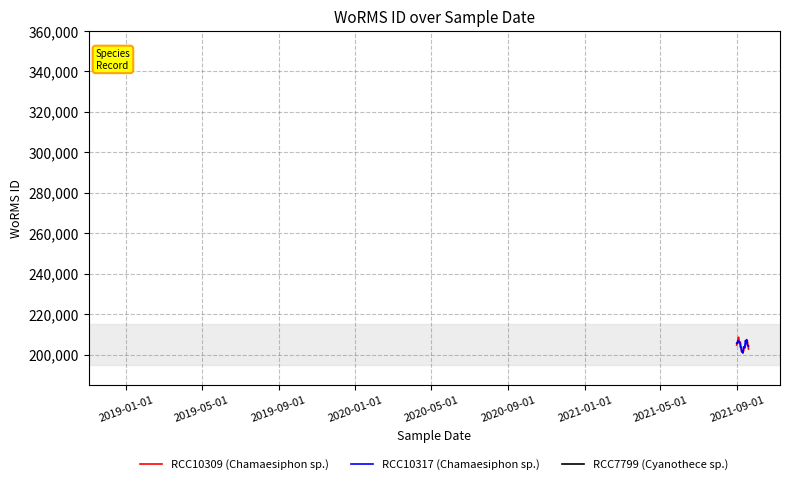

What is the lowest value of the RCC10317 (Chamaesiphon sp.) series?

200809.7